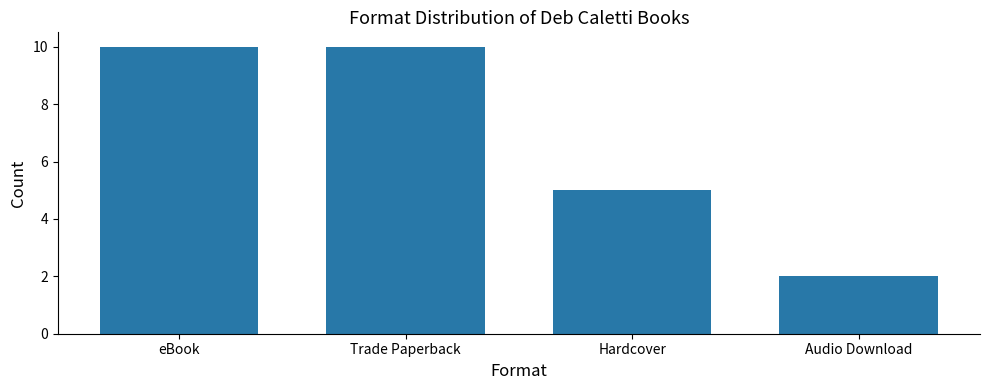

What is the difference between the values at Hardcover and Audio Download?

3